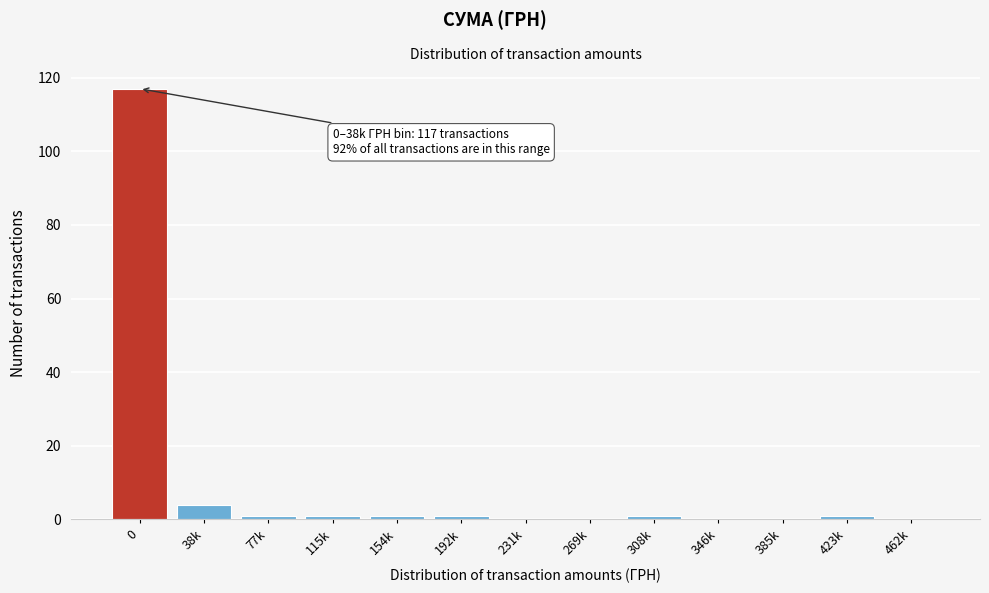

Reading right to left, list all the values displayed in this chart.

462k=0	423k=1	385k=0	346k=0	308k=1	269k=0	231k=0	192k=1	154k=1	115k=1	77k=1	38k=4	0=117